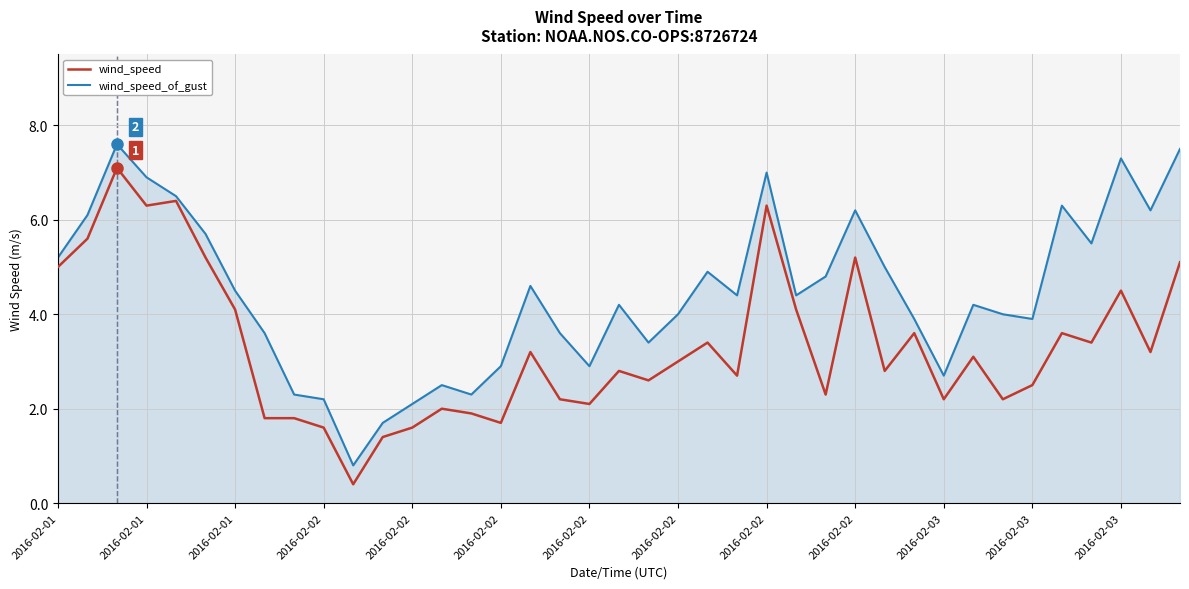

How many lines are shown in the chart?

2